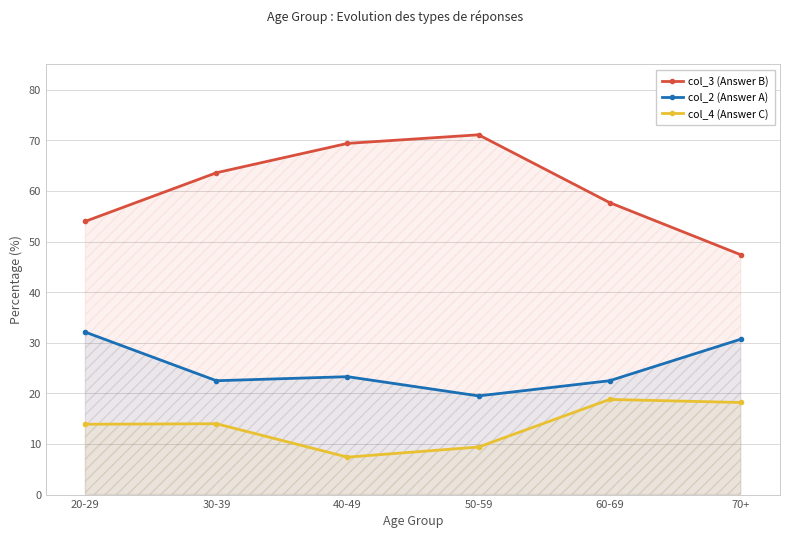

Reading left to right, transcribe all the data shown in this chart.

col_3 (Answer B): 54.0	63.6	69.4	71.1	57.7	47.4
col_2 (Answer A): 32.1	22.5	23.3	19.5	22.5	30.7
col_4 (Answer C): 13.9	14.0	7.4	9.4	18.8	18.2